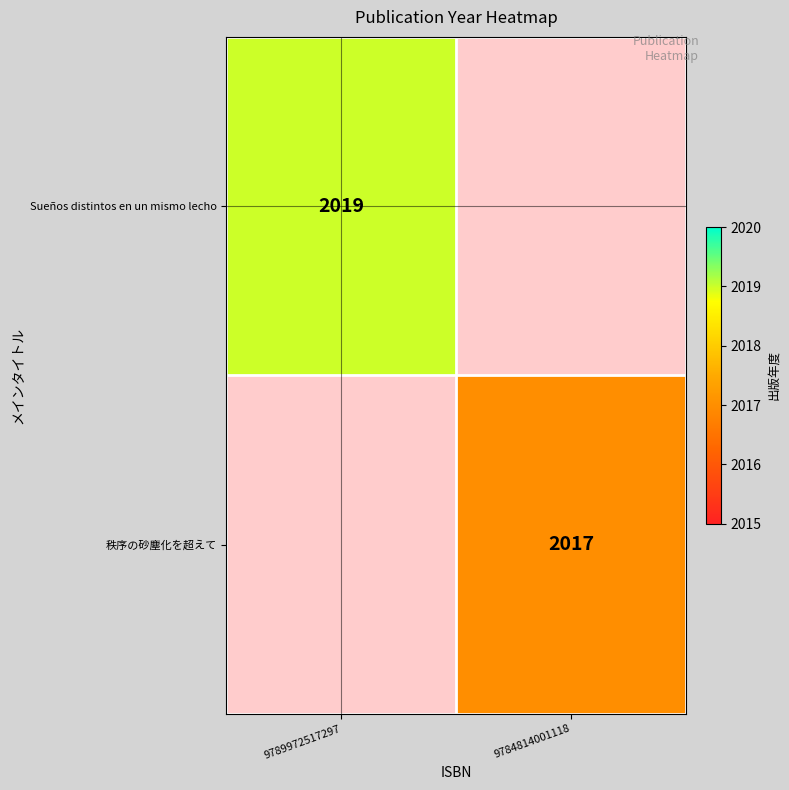

Is it true that 秩序の砂塵化を超えて equals 427 at 9784814001118?

False